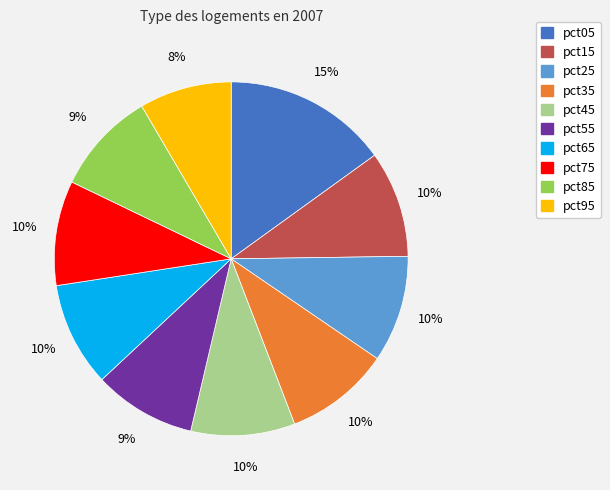

How many segments does this pie chart have?

10